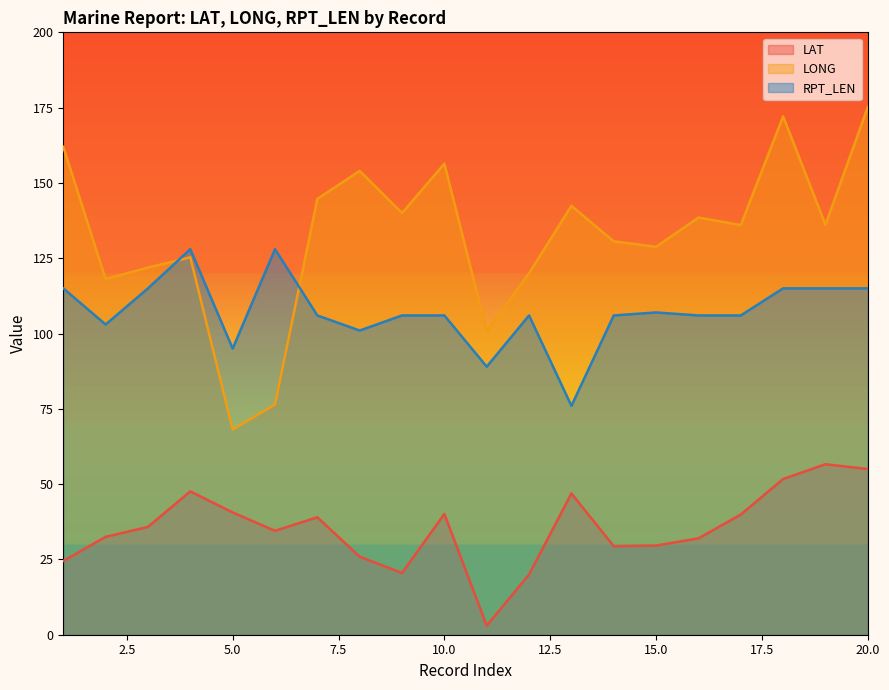

How many values in the LAT series are below 35?

10